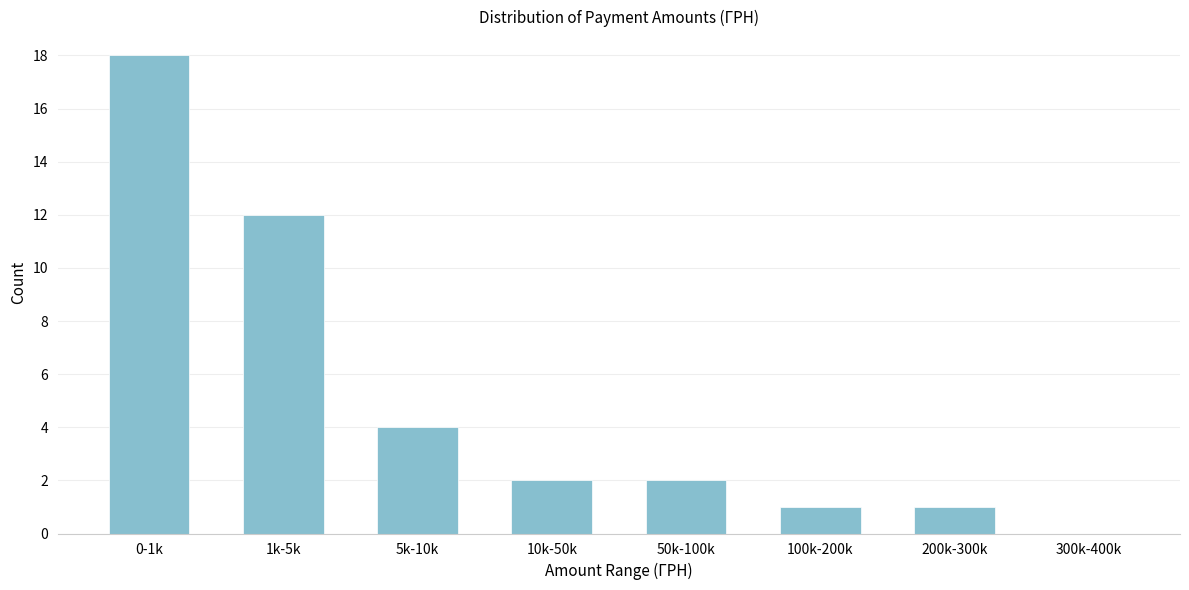

Reading left to right, transcribe all the data shown in this chart.

0-1k=18	1k-5k=12	5k-10k=4	10k-50k=2	50k-100k=2	100k-200k=1	200k-300k=1	300k-400k=0